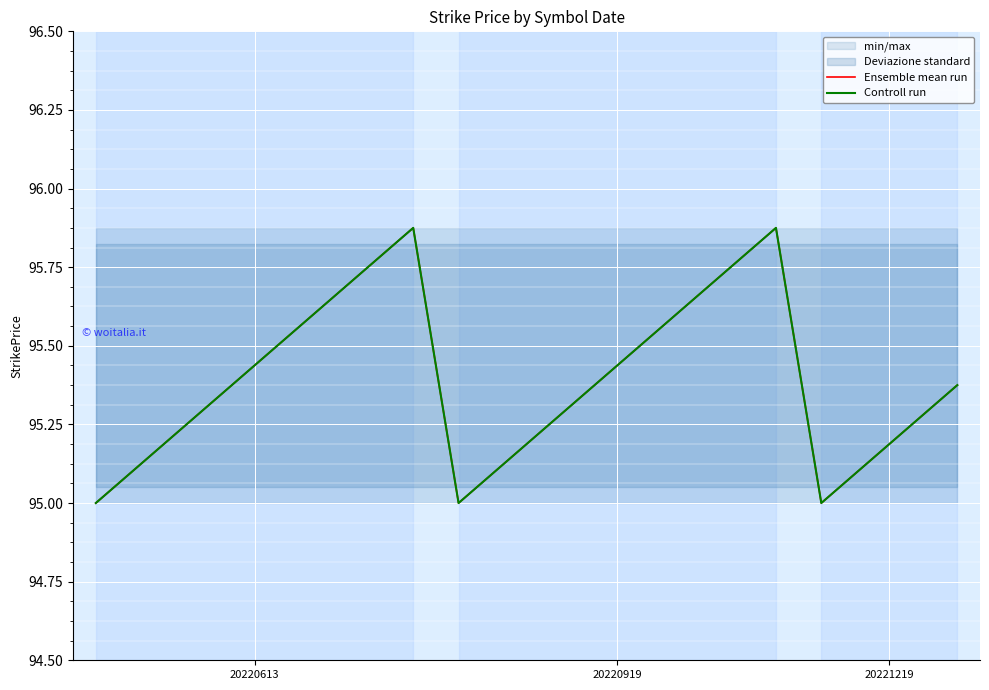

What is the maximum value for Ensemble mean run?

95.9